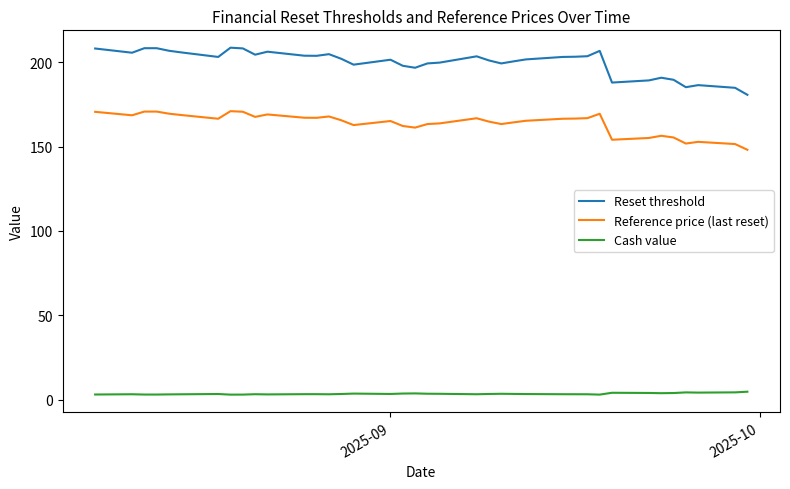

Does the chart display data point markers on the line(s)?

No